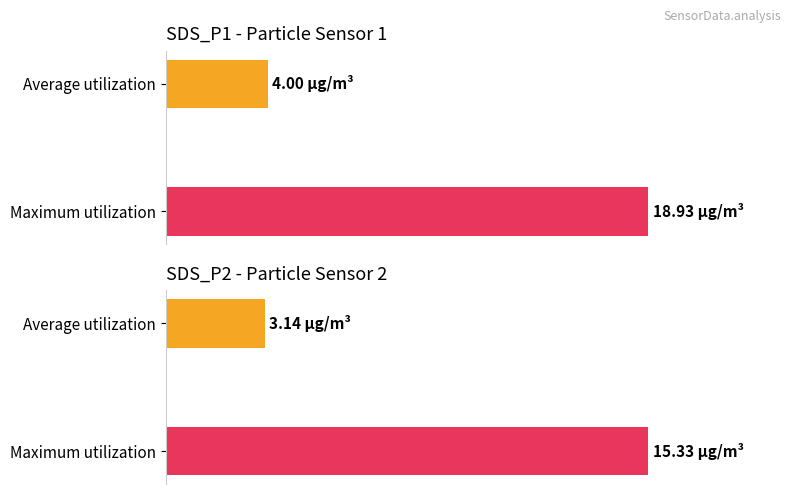

What are all the series names shown in the legend?

SDS_P1, SDS_P2